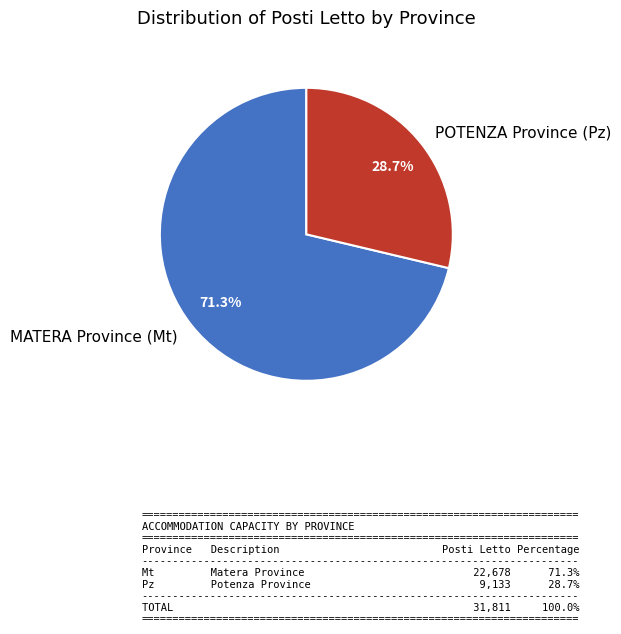

How many segments does this pie chart have?

2